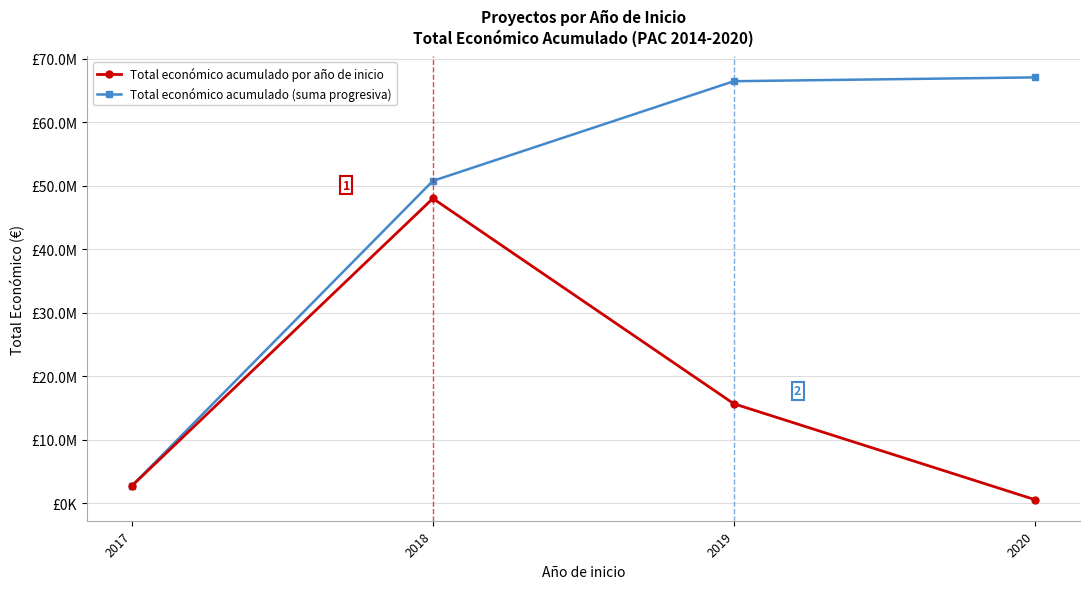

At which category does the chart reach its peak across all series?

2020